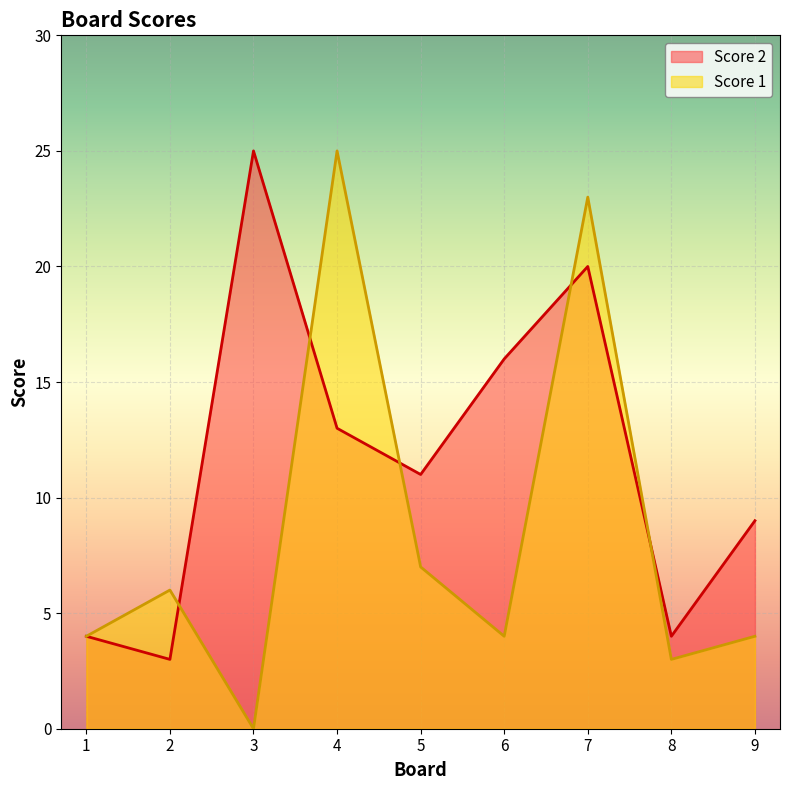

Reading left to right, what are all the values shown in this chart?

Score 2: 4	3	25	13	11	16	20	4	9
Score 1: 4	6	0	25	7	4	23	3	4